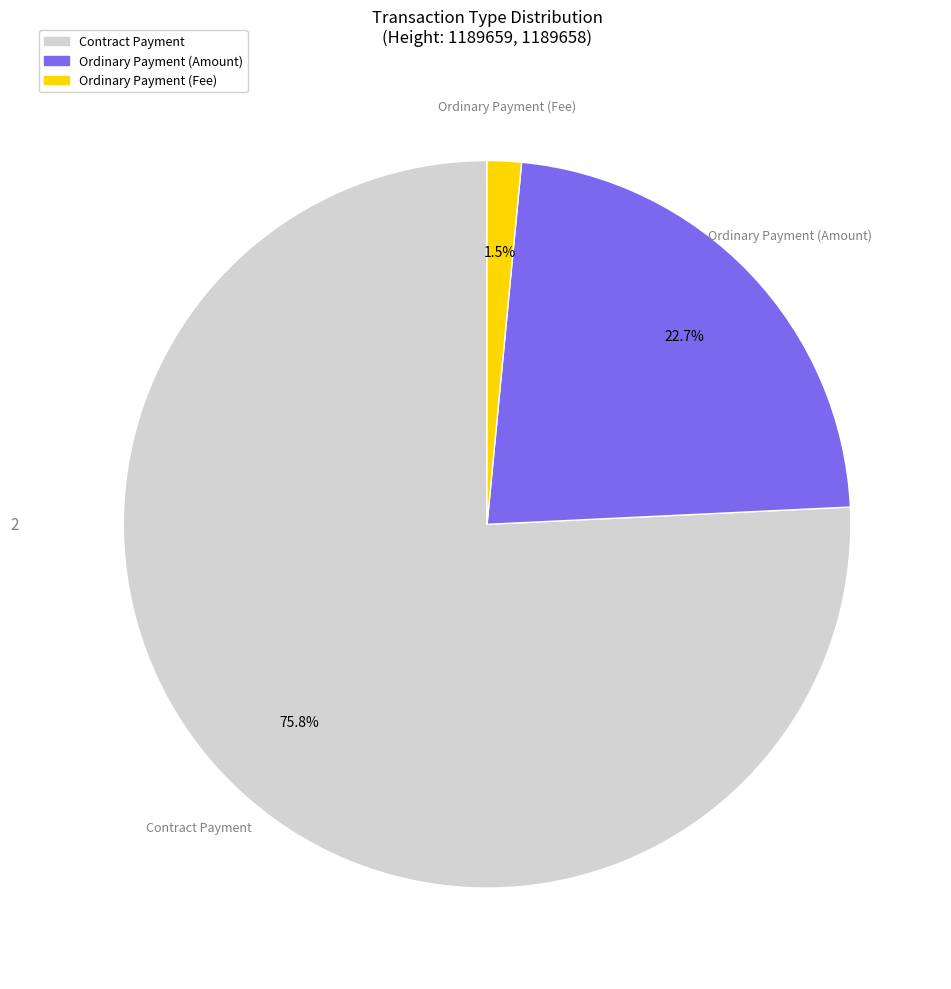

Is there a majority slice in this chart?

Yes